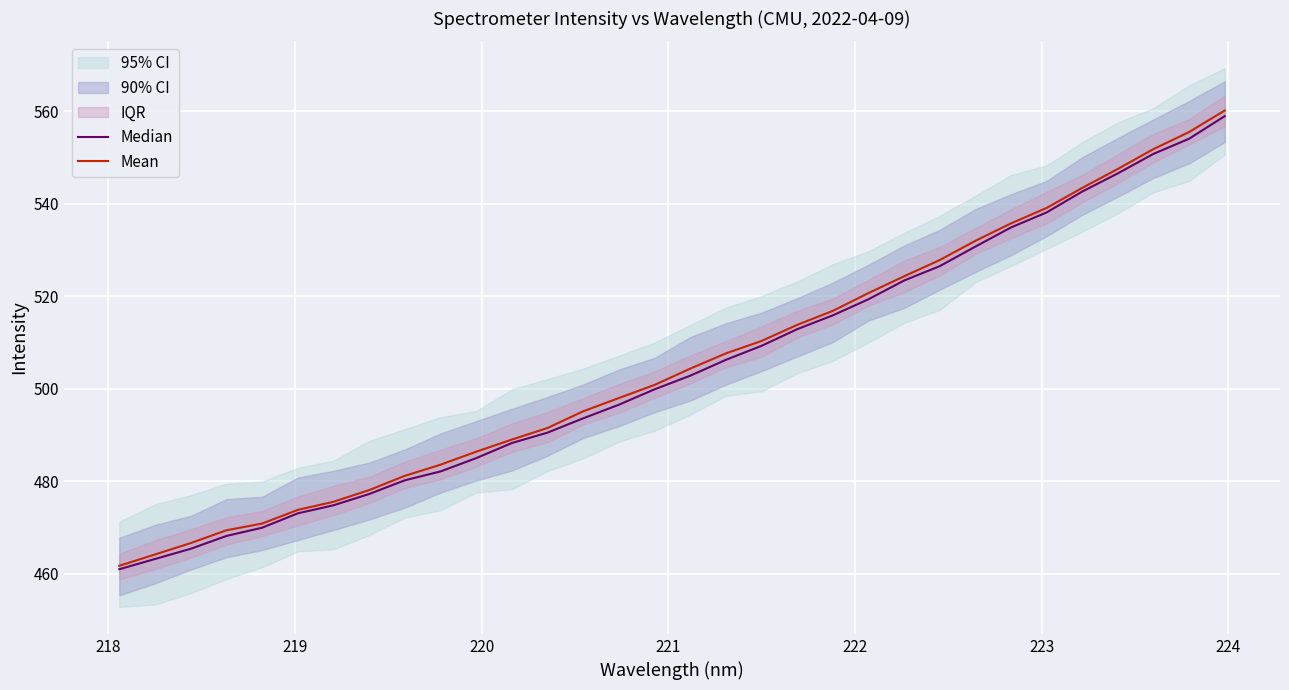

What is the lowest value of the Mean series?

461.7